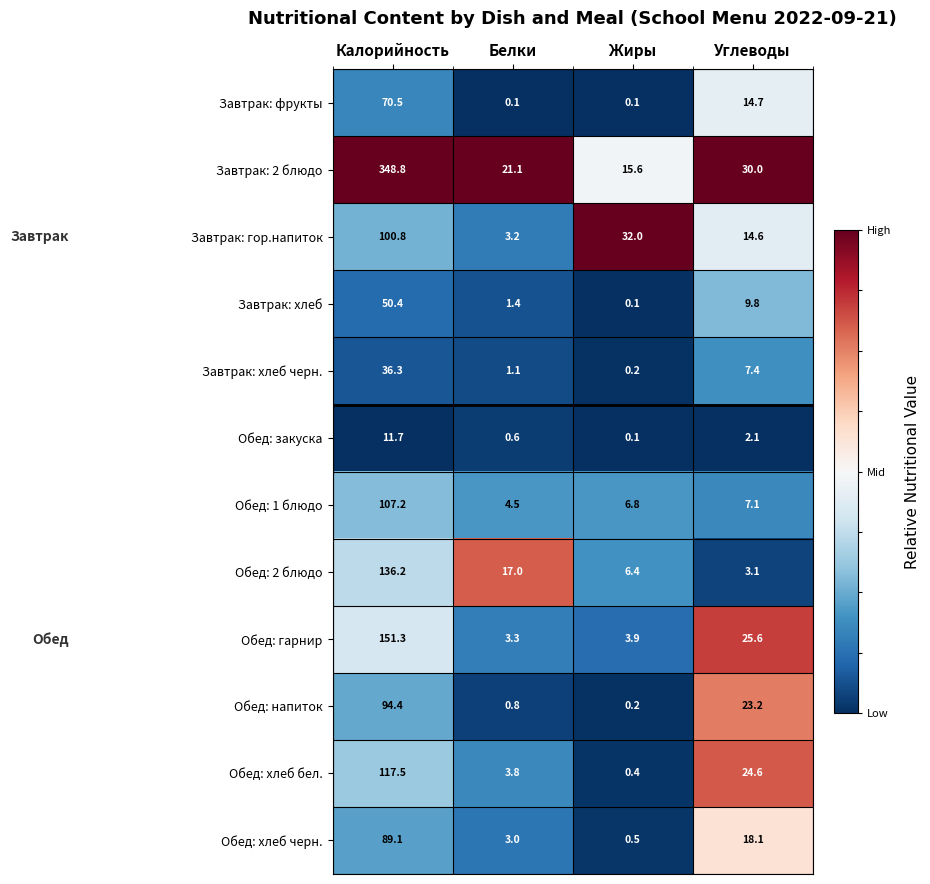

Which series changed the most between Калорийность and Белки?

Завтрак: 2 блюдо